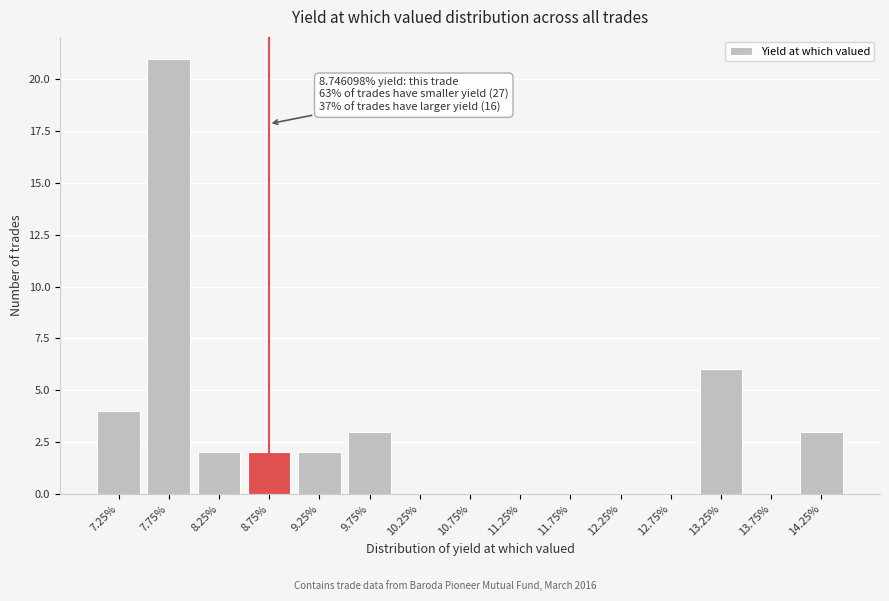

Which range on the x-axis has the tallest bar?

7.5 to 8.0